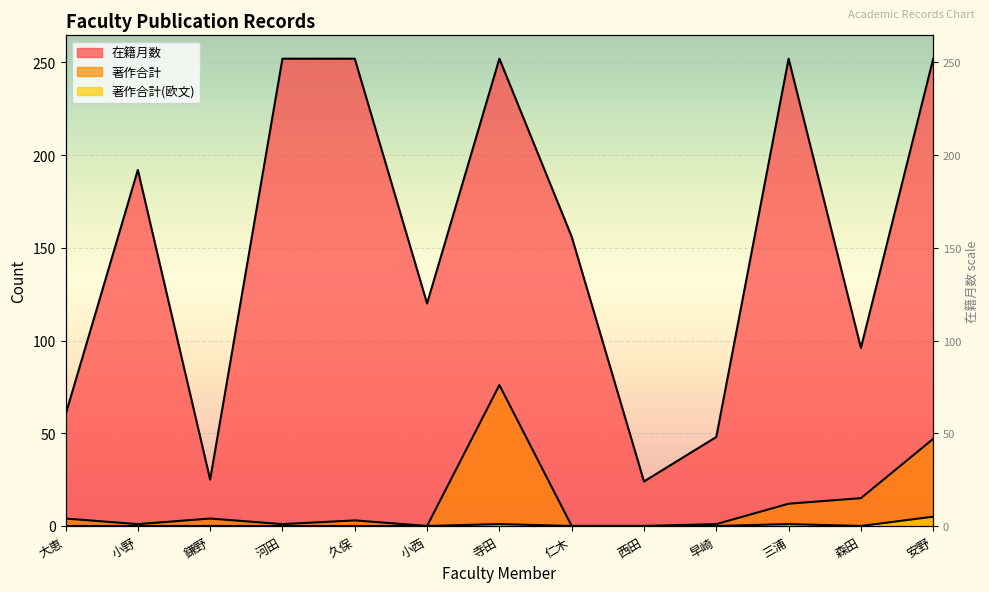

Is it true that 著作合計(欧文) equals 1 at 寺田?

True